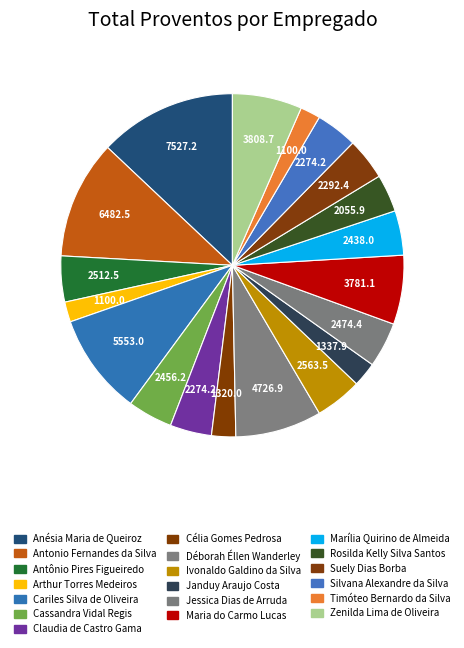

To the nearest percent, what is the combined percentage of Célia Gomes Pedrosa and Rosilda Kelly Silva Santos?

6%